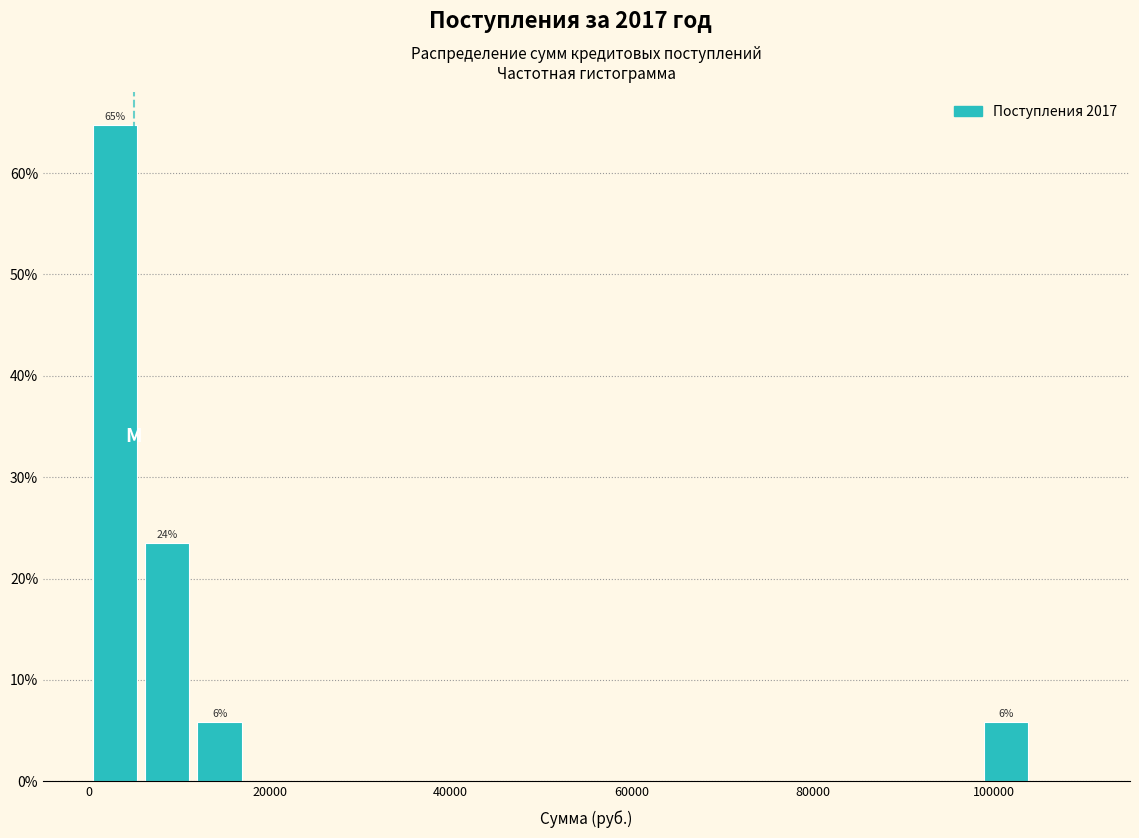

Read against the x-axis, roughly where is the centre of the tallest bar?

2000